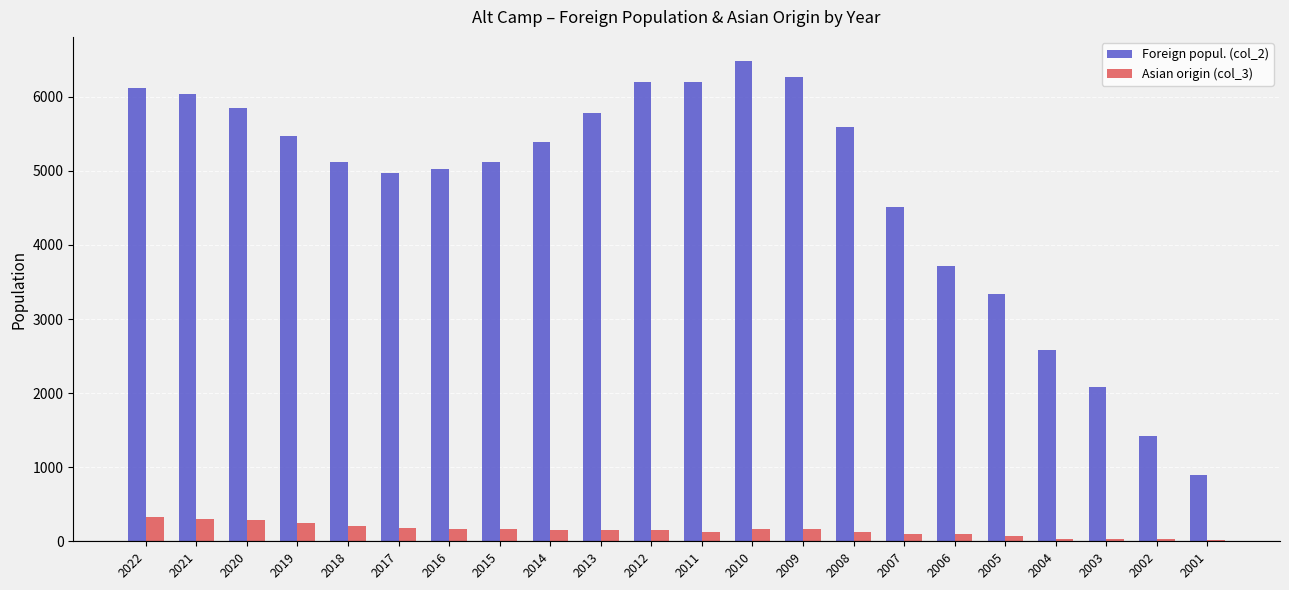

Where does the Foreign popul. (col_2) series first go above 5387?

2022